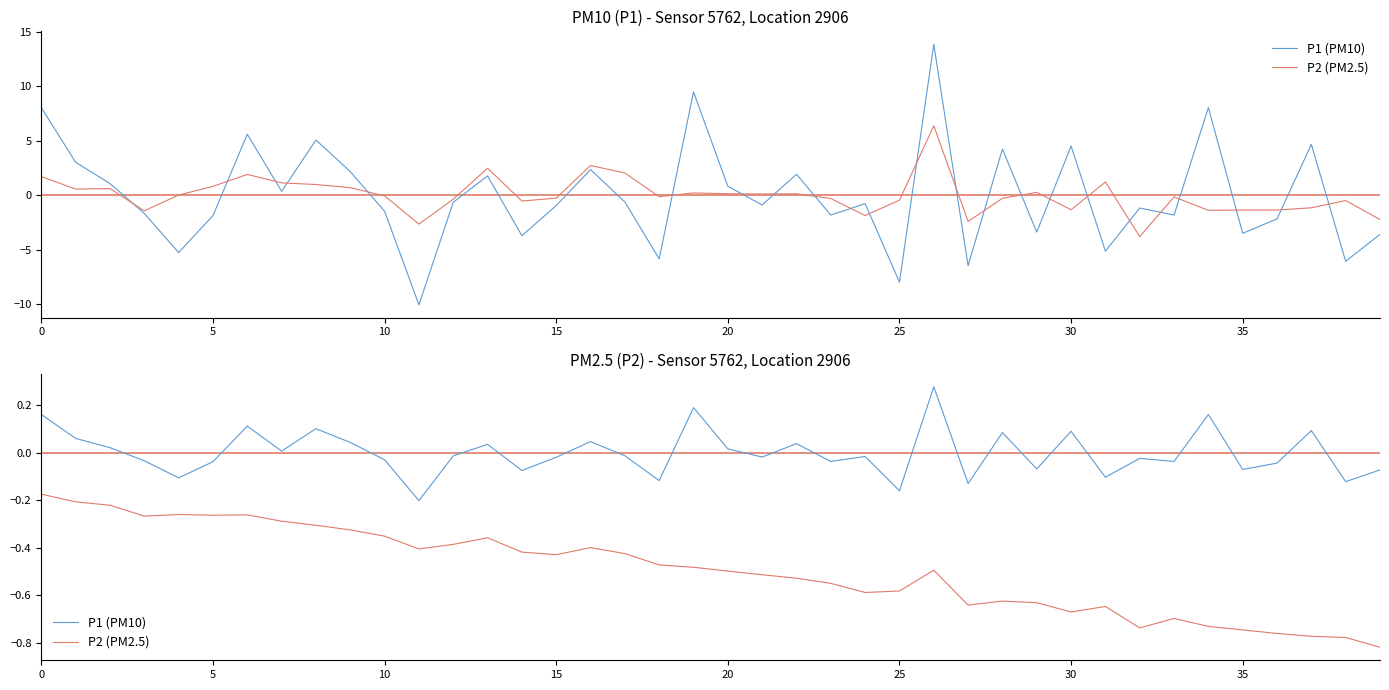

What is the sum of all P2 (PM2.5) values?

-19.7